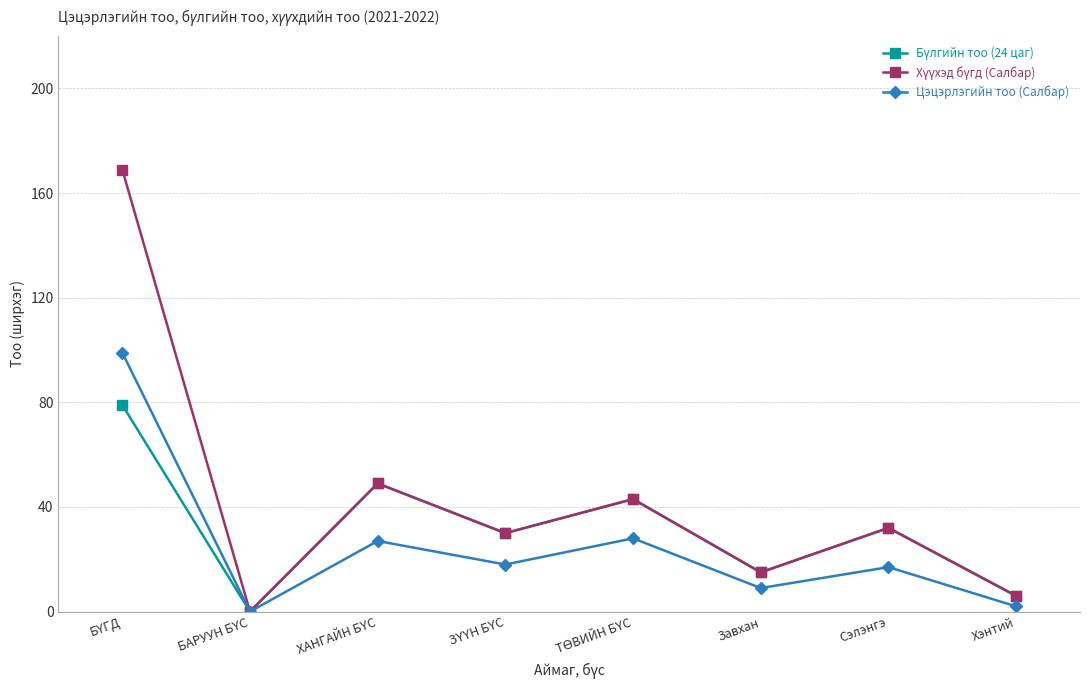

What is the label of the 1st point from the right?

Хэнтий